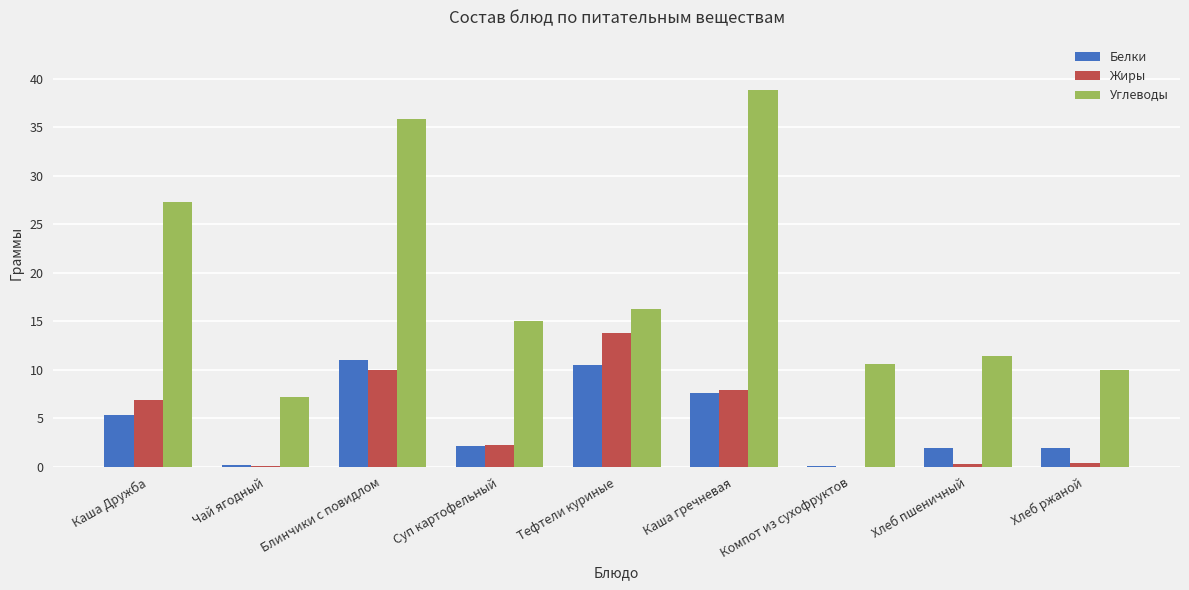

Which series changed the most between Компот из сухофруктов and Хлеб ржаной?

Белки